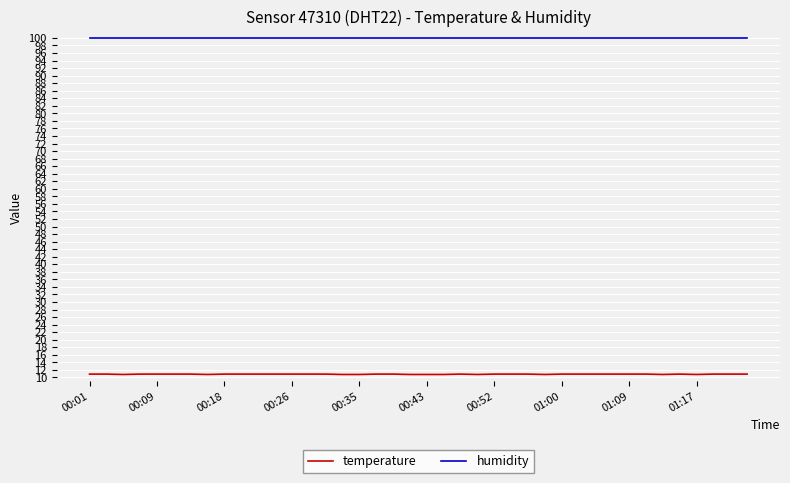

How many lines are shown in the chart?

2